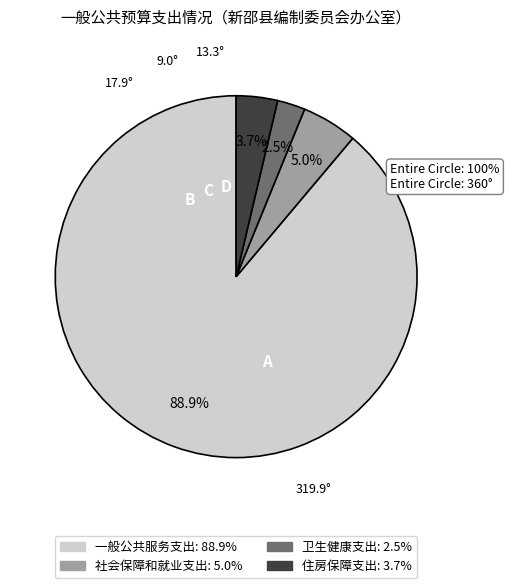

What is the total percentage of 社会保障和就业支出 and 卫生健康支出?

7.5%